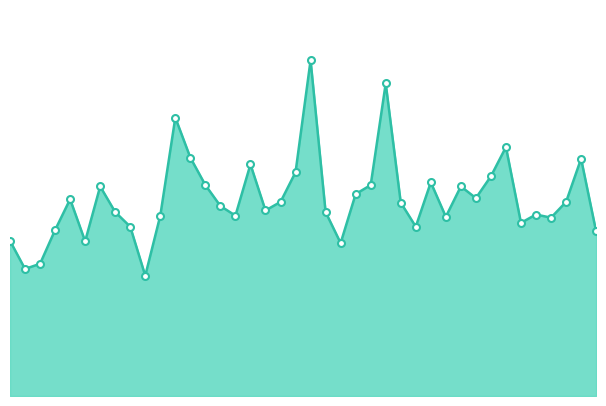

Between 1 and 15, which is larger?

15